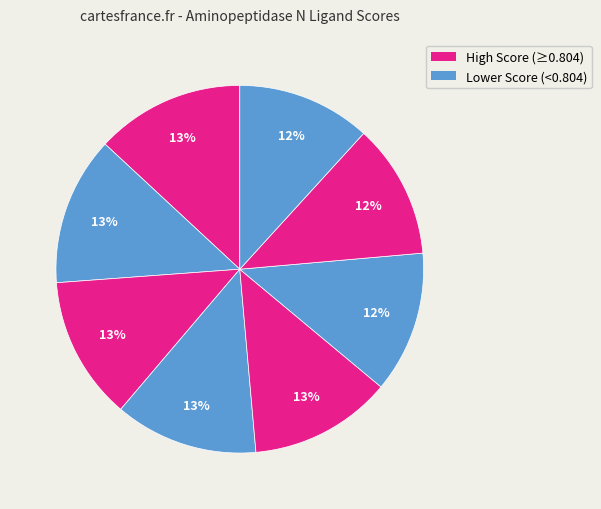

How many slices are in this pie chart?

8